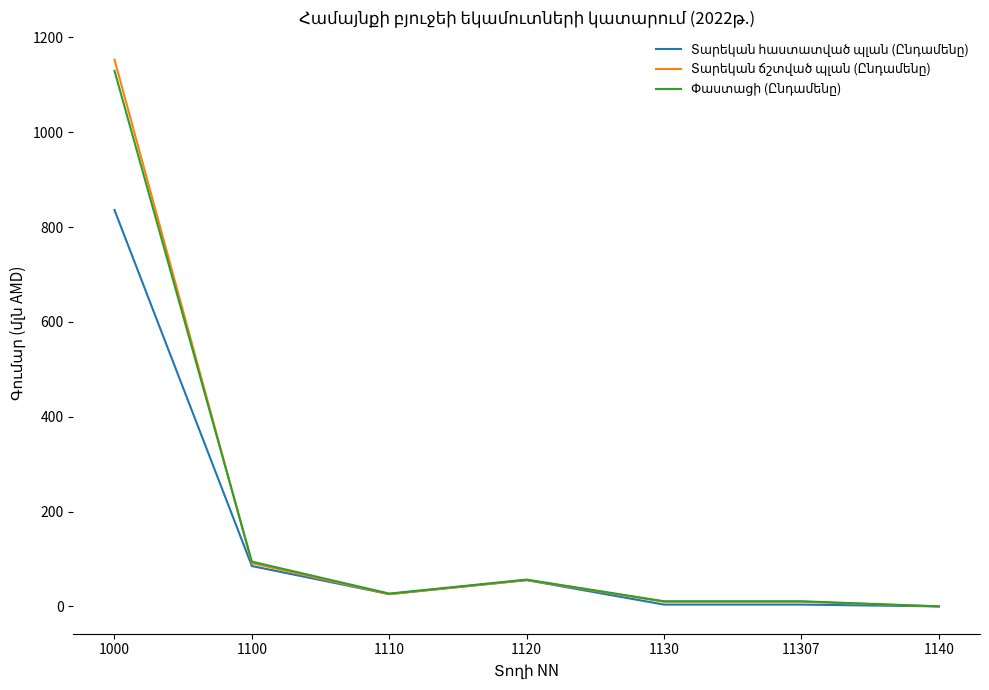

At which category is the sum across all series the highest?

1000